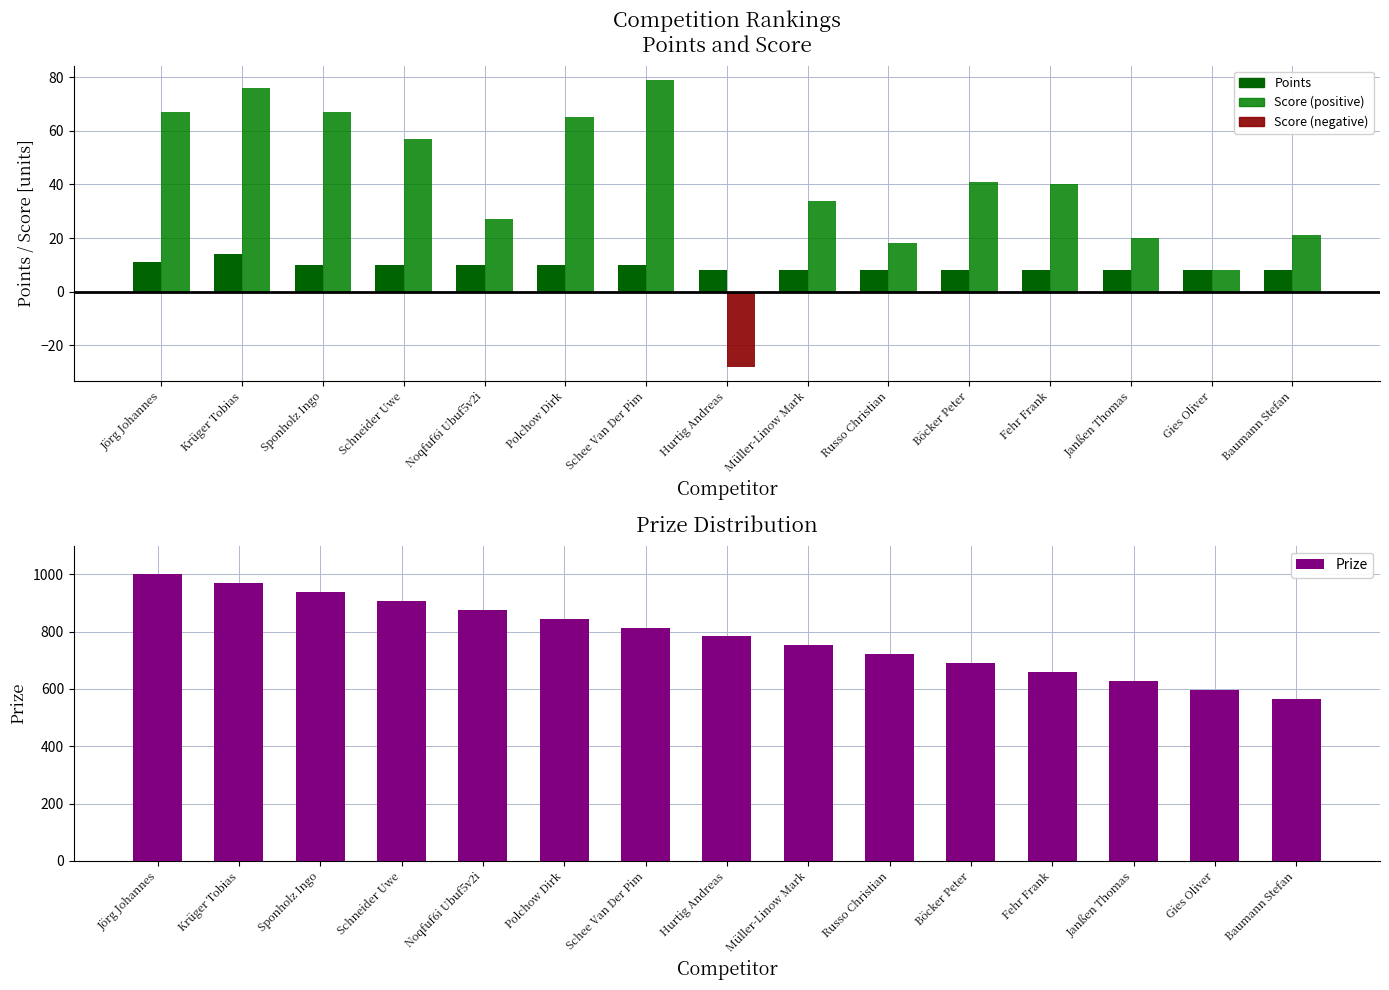

Which series has the largest range (max minus min)?

Prize